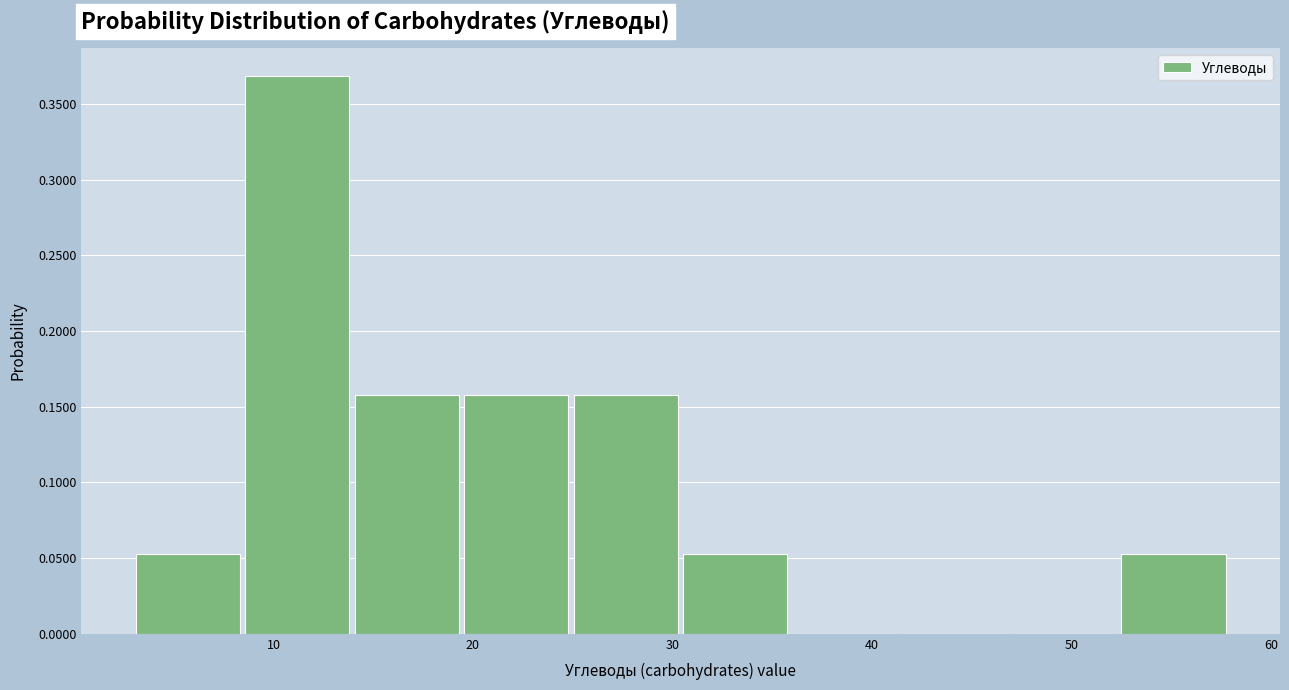

Over which range of the x-axis is the bar tallest?

9 to 14